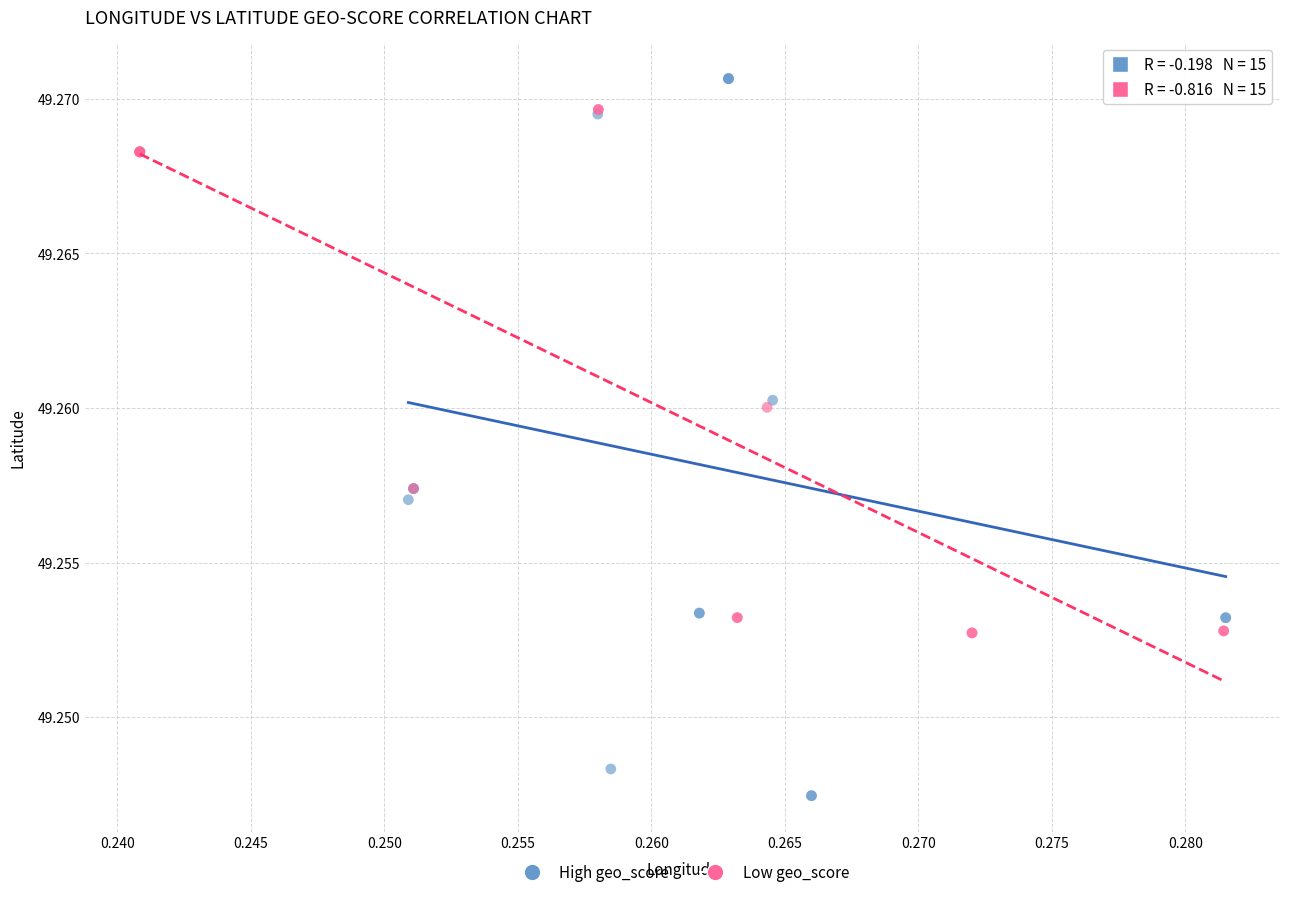

Which series contains the lowest Y value?

High geo_score